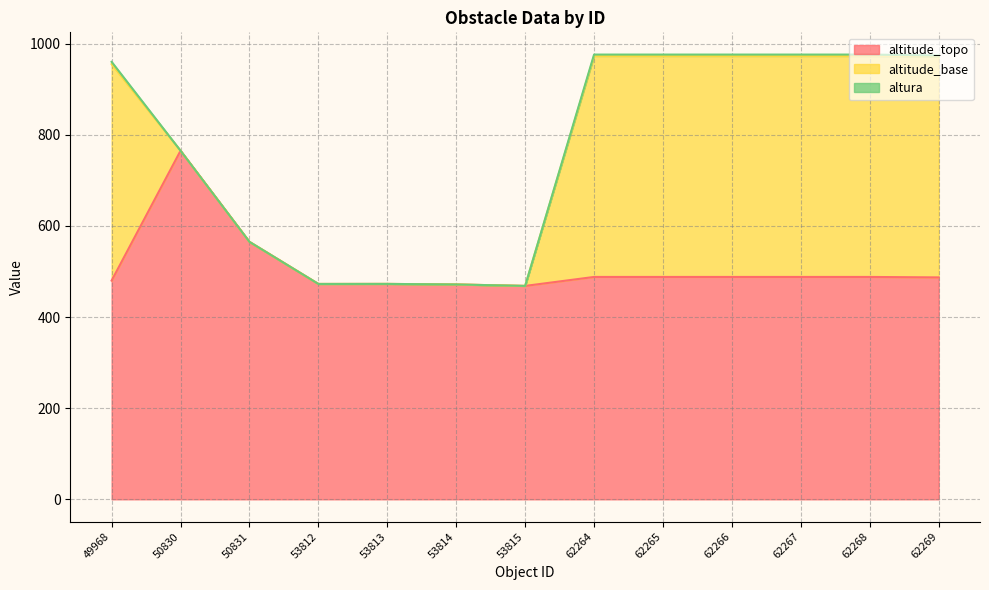

What is the value of the altitude_topo point at the 10th from the left?

488.0